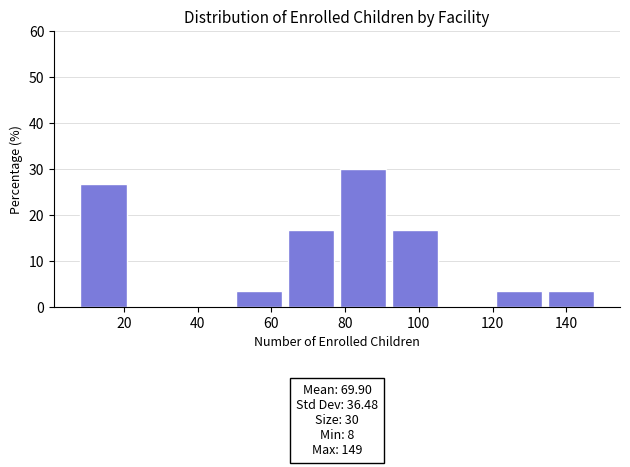

Over which range of the x-axis is the bar tallest?

78 to 92